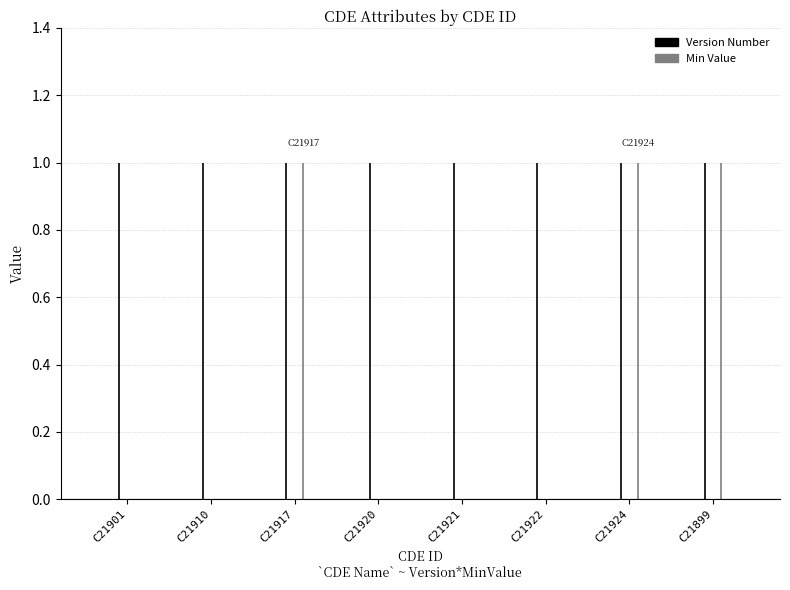

Which has a higher value, C21921 or C21922?

C21921